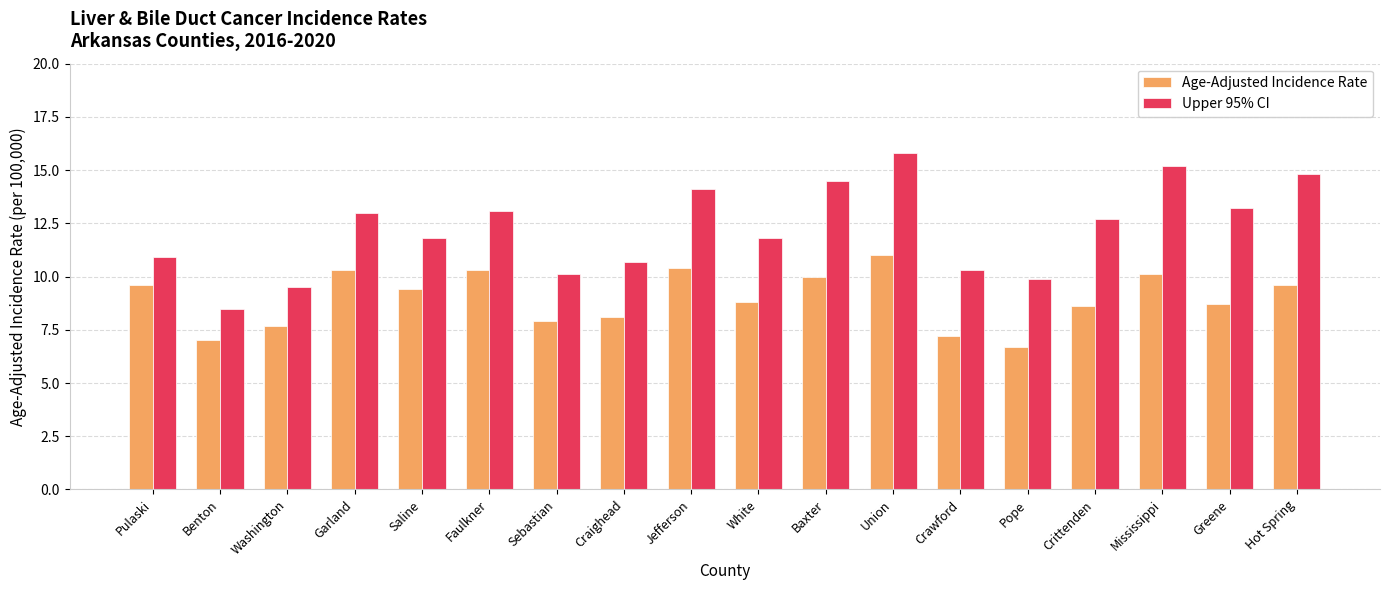

What is the smallest value displayed?

6.7